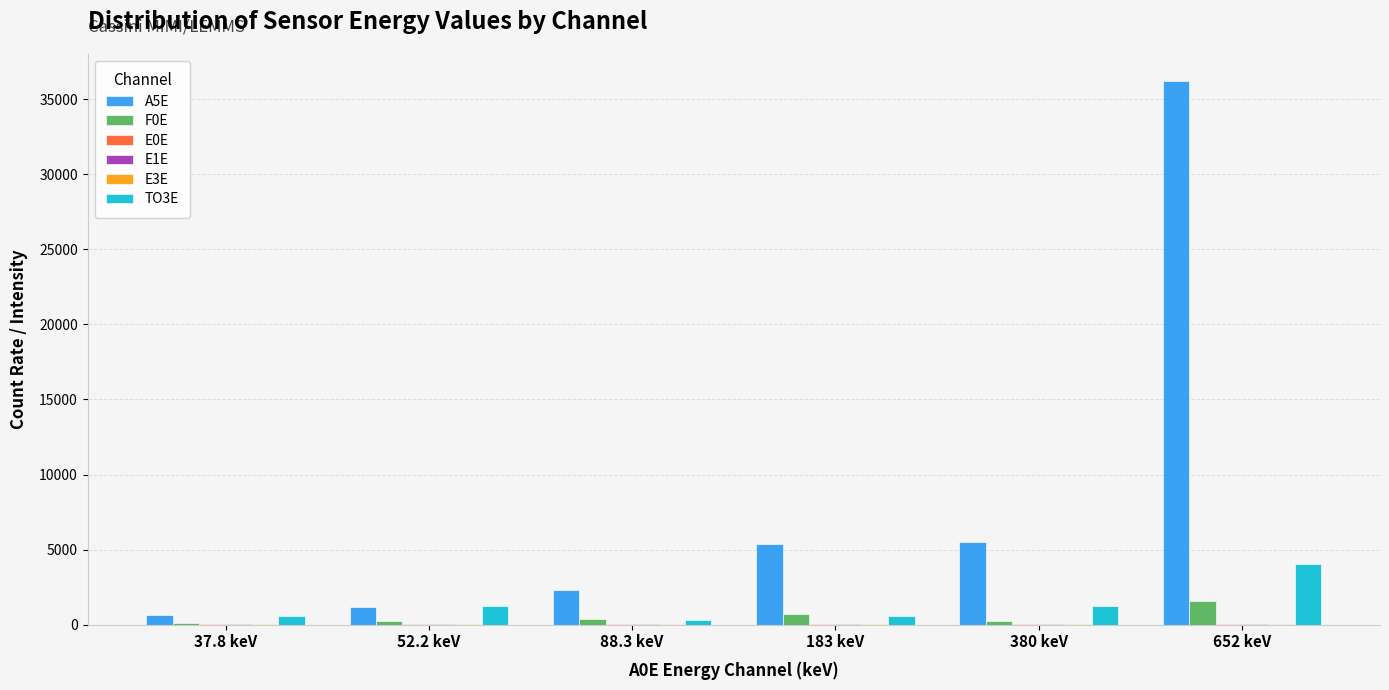

What is the greatest value displayed?

36200.0